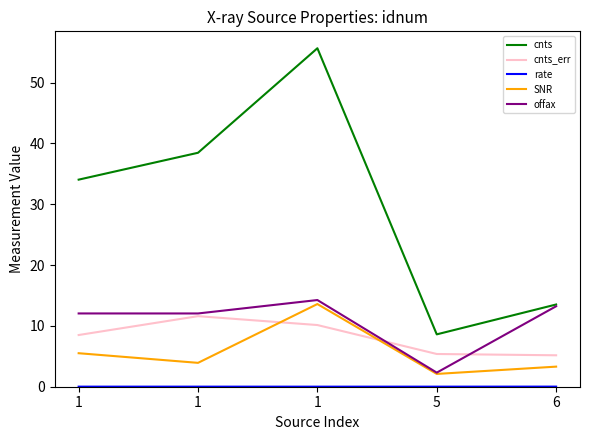

What is the spread (max minus min) of values at 6?

13.5